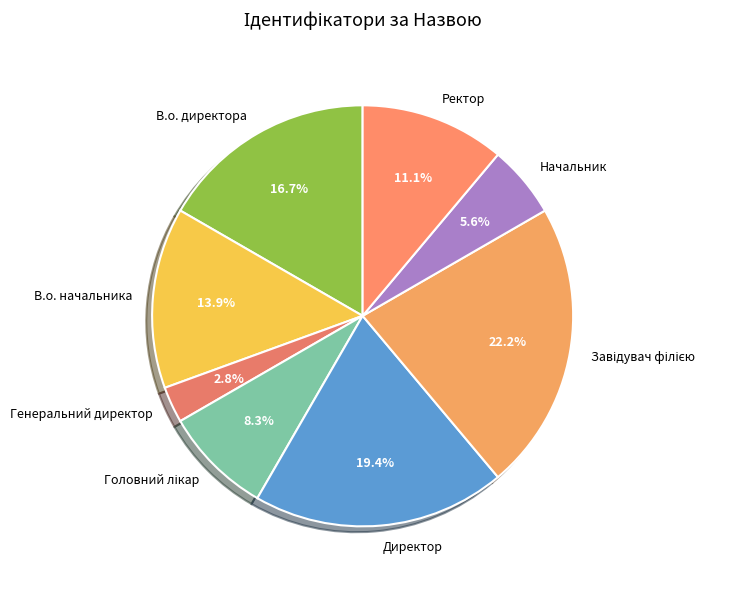

Between В.о. директора and В.о. начальника, which is larger?

В.о. директора